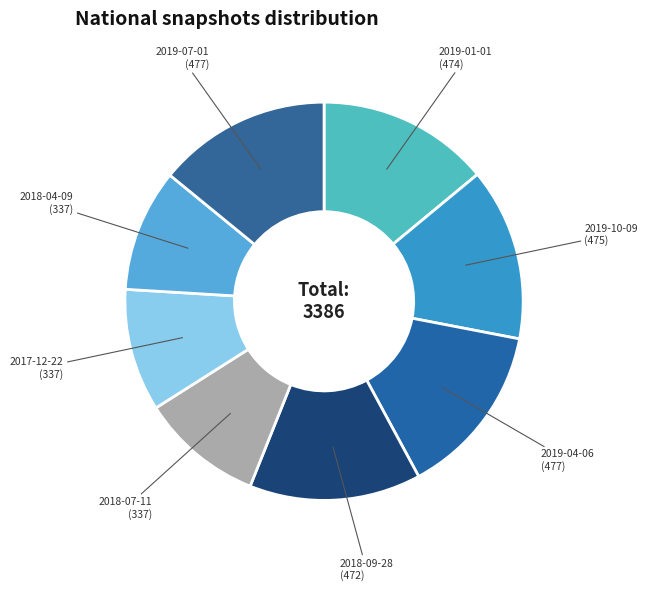

How many slices are in this pie chart?

8